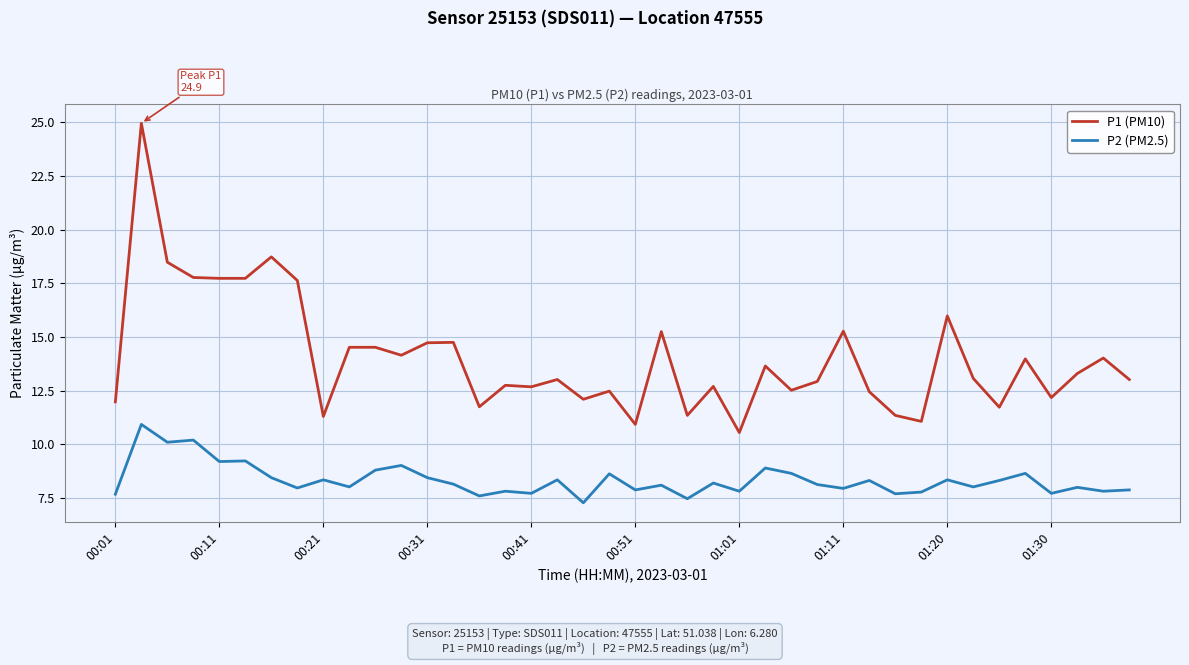

How many lines are shown in the chart?

2